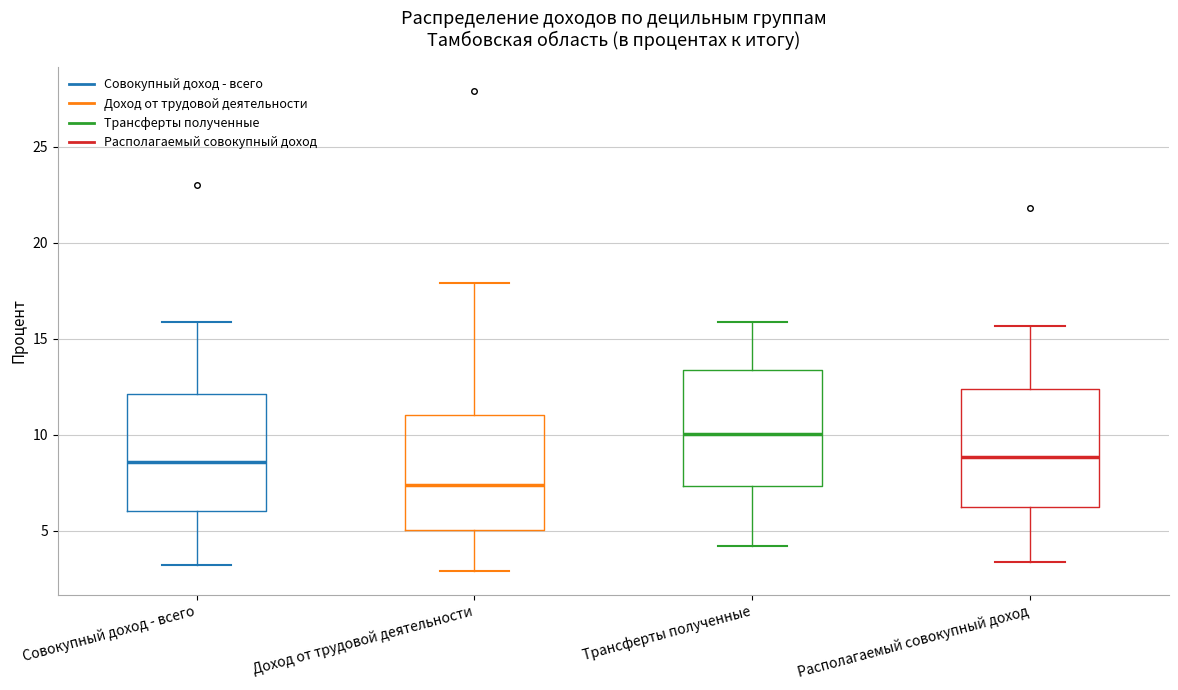

Where does the upper whisker of the box for Совокупный доход - всего end on the y-axis? The values are not printed on the chart, so give them approximately, as read against the axis.

16.0